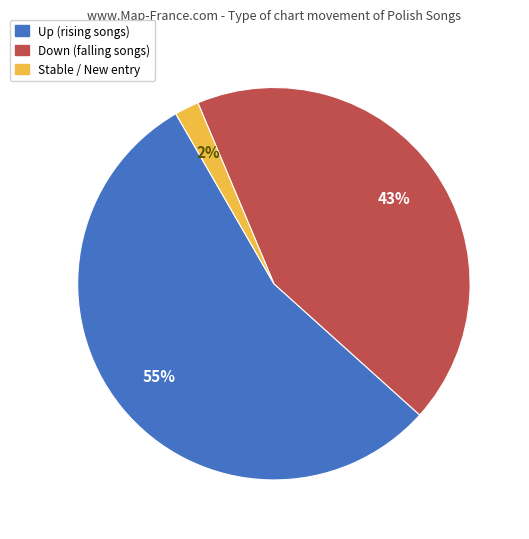

Approximately how many times larger is the value at Up (rising songs) compared to Stable / New entry?

27.5